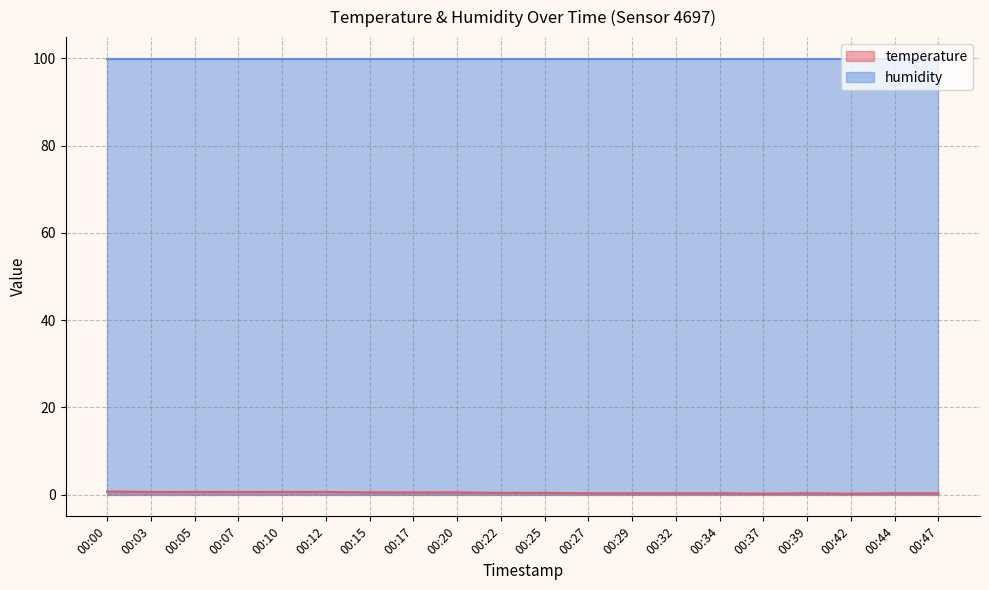

Reading left to right, what are all the values shown in this chart?

0.7	0.6	0.6	0.6	0.6	0.6	0.5	0.5	0.5	0.4	0.4	0.3	0.3	0.3	0.3	0.2	0.3	0.2	0.3	0.3